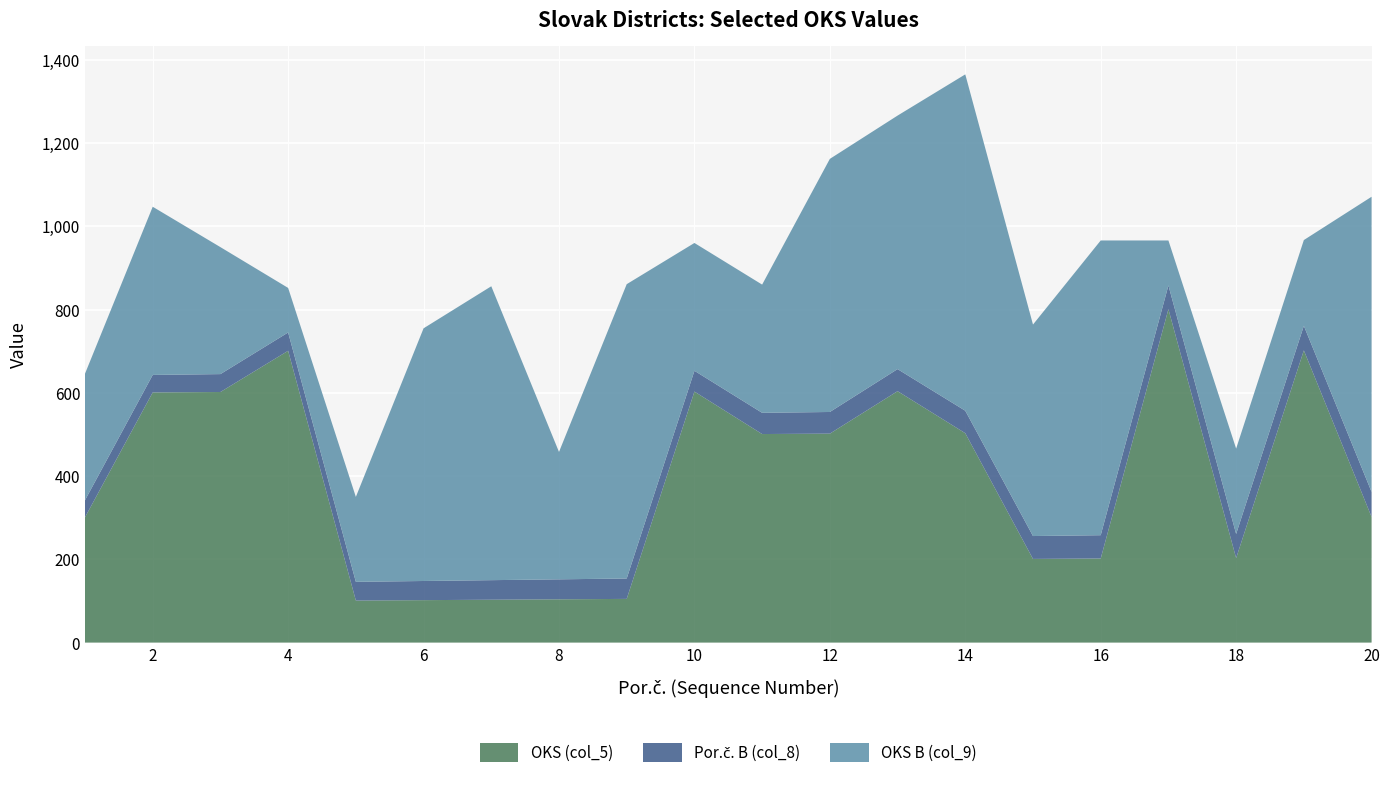

Reading right to left, what are all the values shown in this chart?

OKS (col_5): 20=302	19=702	18=203	17=801	16=202	15=201	14=503	13=604	12=502	11=501	10=603	9=105	8=104	7=103	6=102	5=101	4=701	3=602	2=601	1=301
Por.č. B (col_8): 20=60	19=59	18=58	17=57	16=56	15=55	14=54	13=53	12=52	11=51	10=50	9=49	8=48	7=47	6=46	5=45	4=44	3=43	2=42	1=41
OKS B (col_9): 20=709	19=206	18=205	17=108	16=708	15=508	14=808	13=609	12=608	11=308	10=307	9=707	8=306	7=706	6=607	5=204	4=107	3=305	2=404	1=304